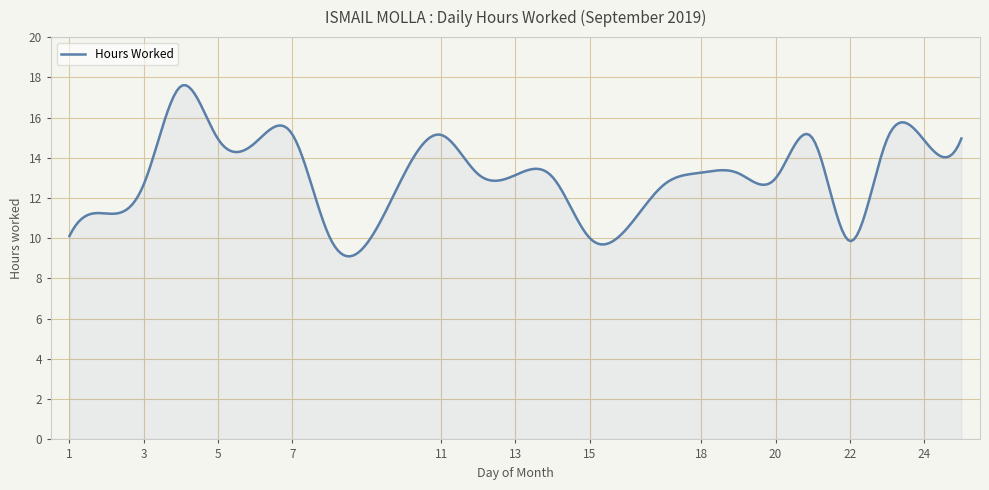

What is the minimum value shown in the chart?

9.1